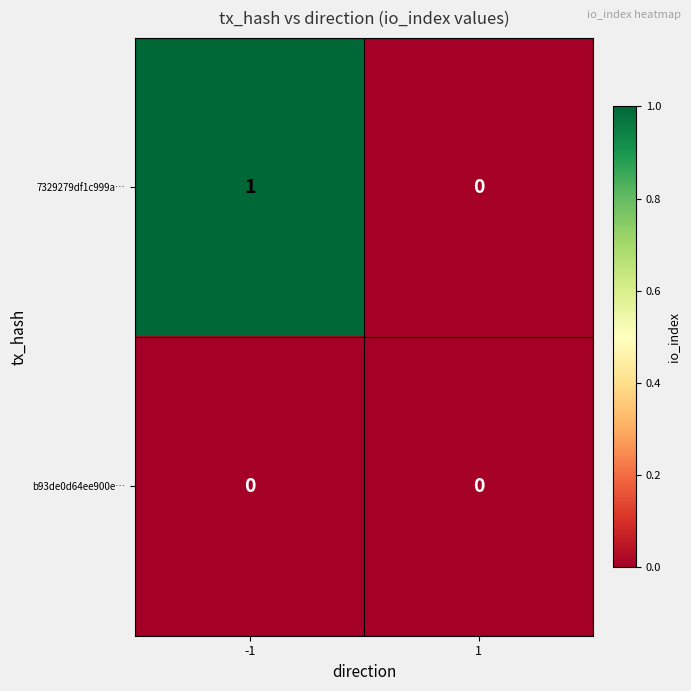

List the series in order of their peak value, highest first.

7329279df1c999a…, b93de0d64ee900e…